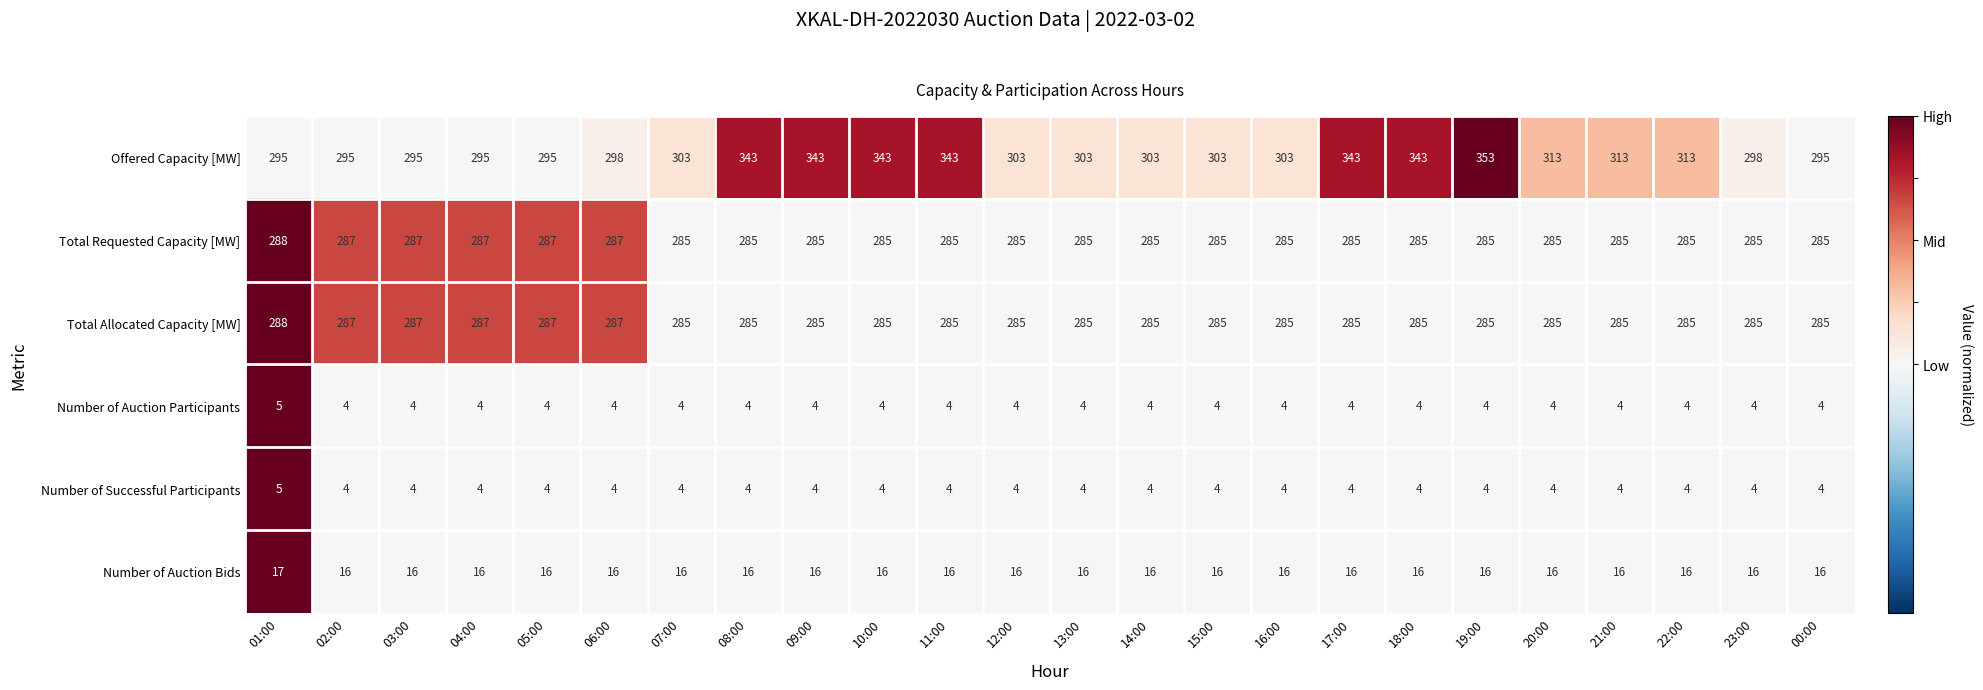

At which category is the sum across all series the highest?

19:00